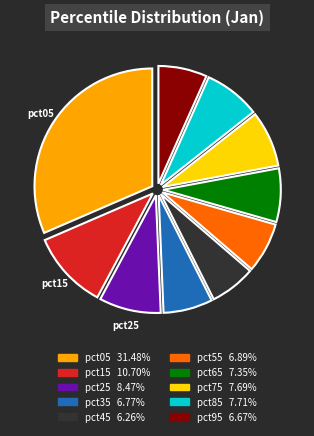

Between pct05 and pct85, which is larger?

pct05